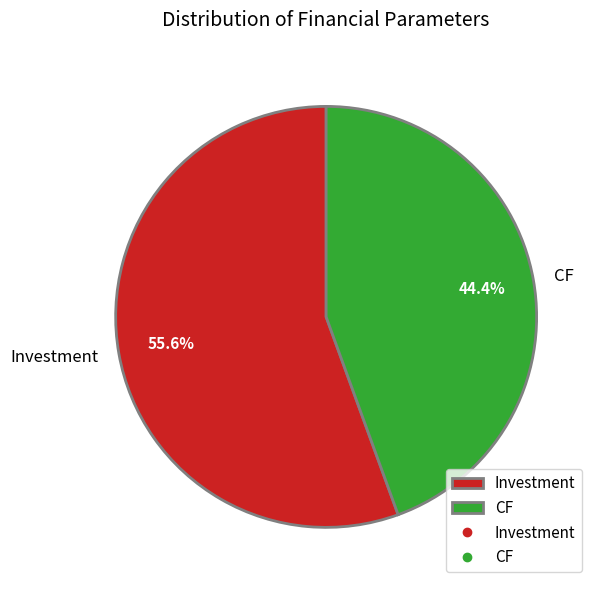

Is there any slice that represents more than half of the pie?

Yes